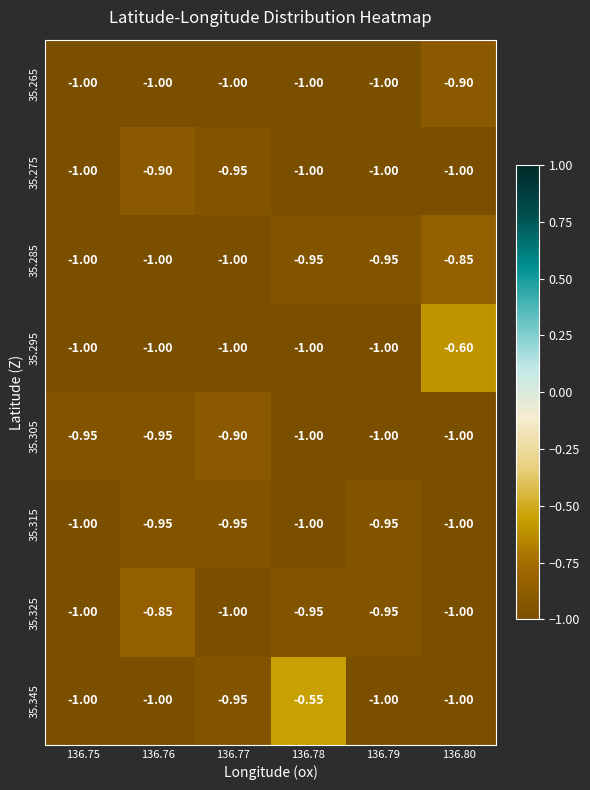

Is the value of 35.305 at 136.76 greater than the value of 35.295 at 136.75?

Yes